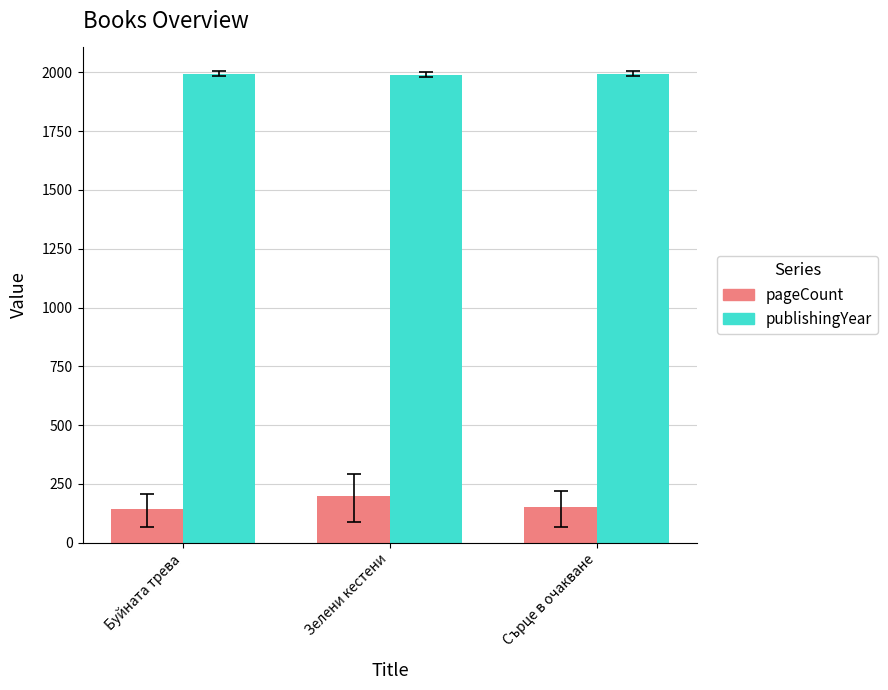

What is the spread (max minus min) of values at Буйната трева?

1849